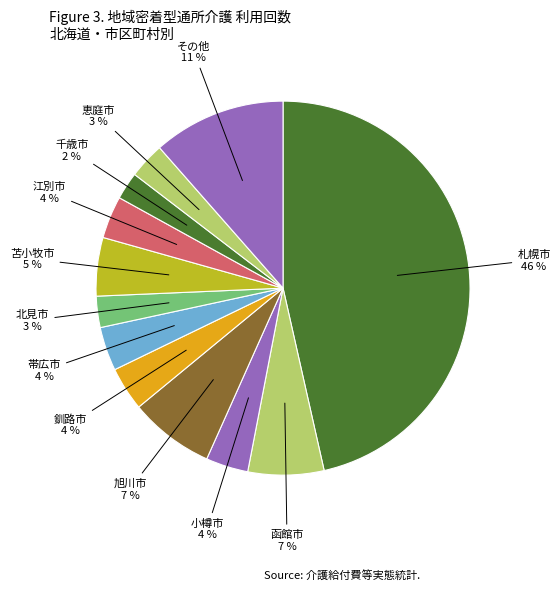

How many slices are in this pie chart?

12